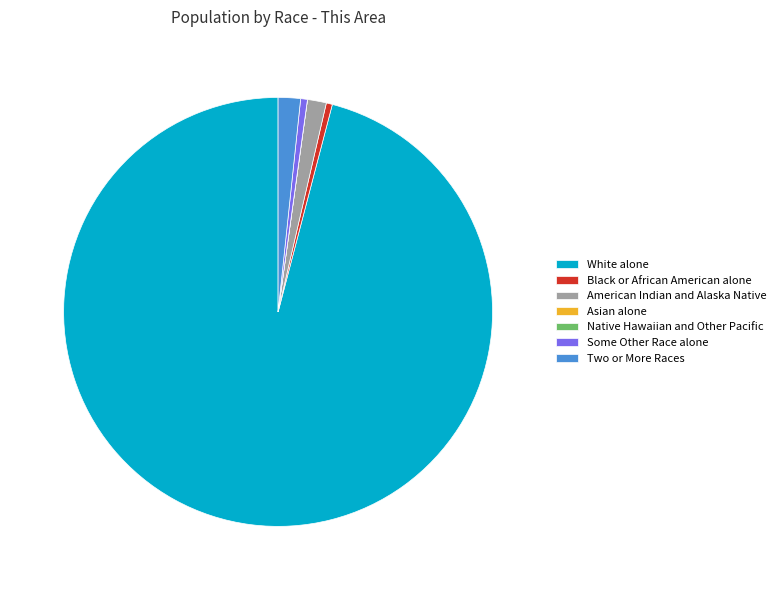

Does Black or African American alone represent more than half of the total?

No